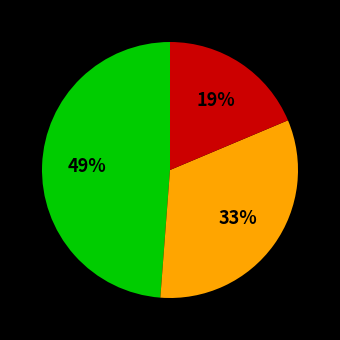

Is there any slice that represents more than half of the pie?

No